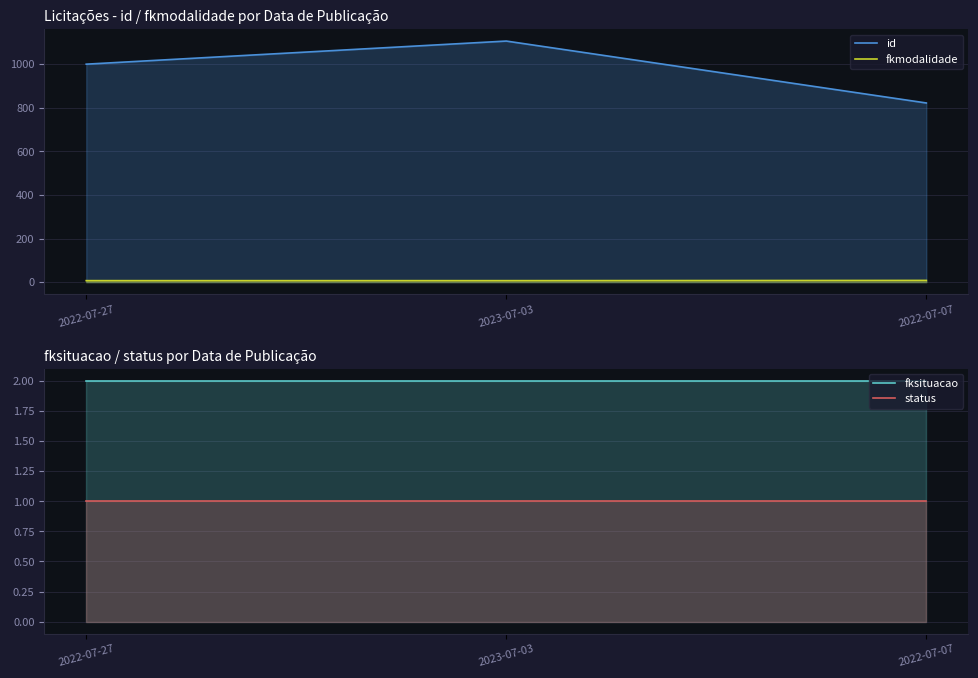

Reading left to right, list all the values displayed in this chart.

id: 1000	1106	822
fkmodalidade: 7	7	8
fksituacao: 2	2	2
status: 1	1	1